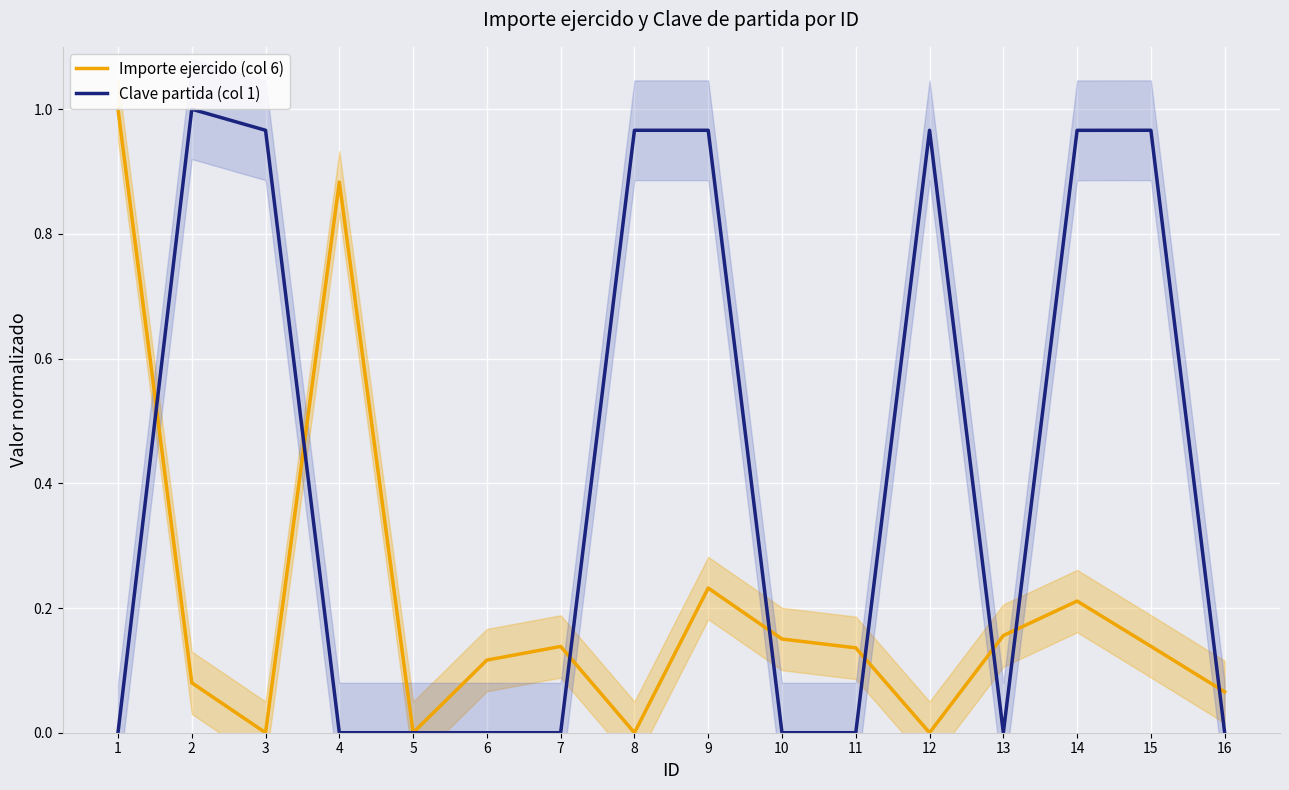

What is the difference between the Importe ejercido (col 6) values at 13 and 9?

0.1